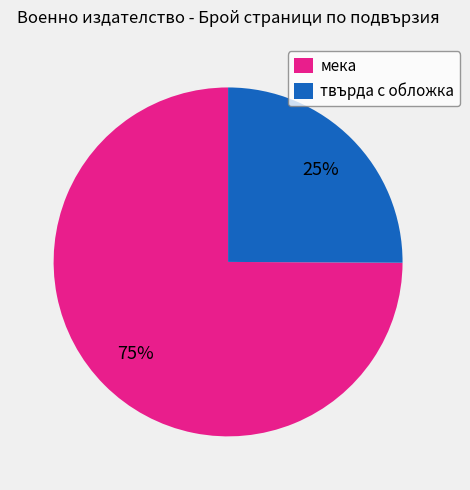

Rank the categories by value from lowest to highest.

твърда с обложка, мека